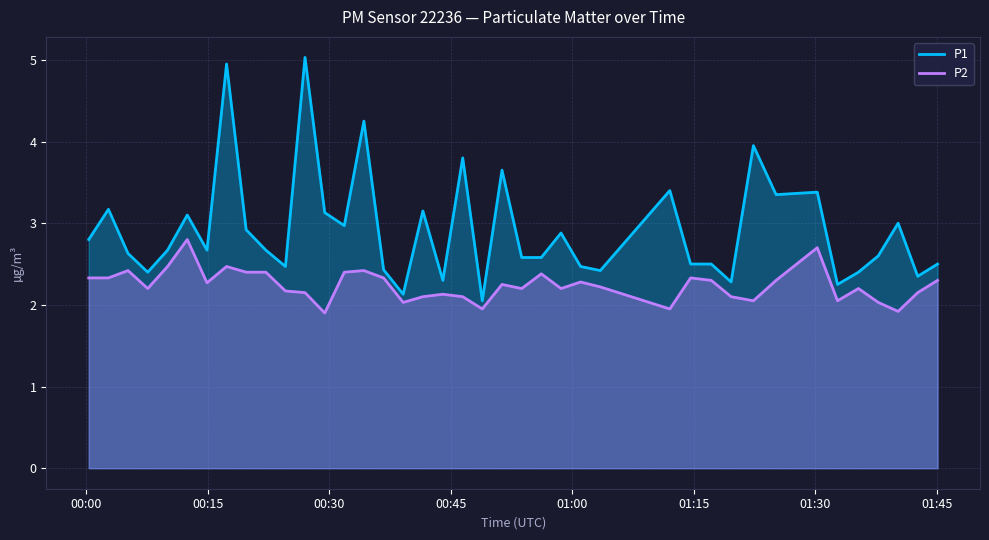

What is the smallest value displayed?

1.9